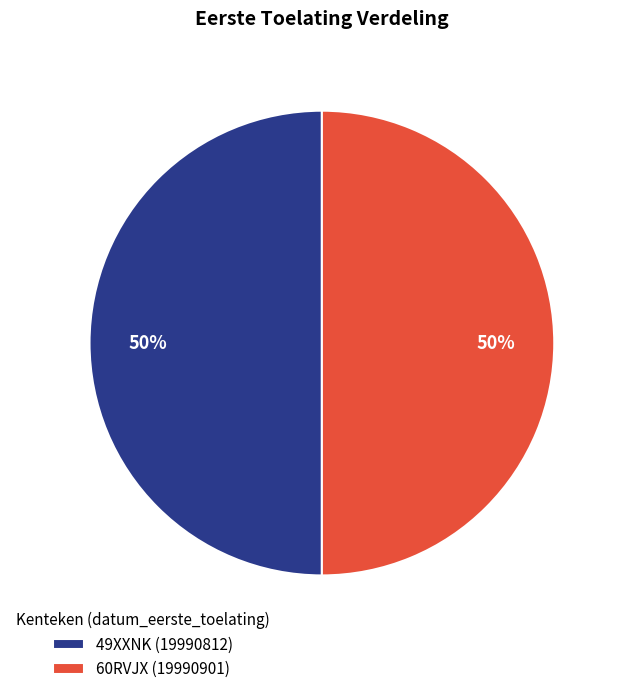

What is the ratio of the value at 60RVJX (19990901) to the value at 49XXNK (19990812)?

1.0